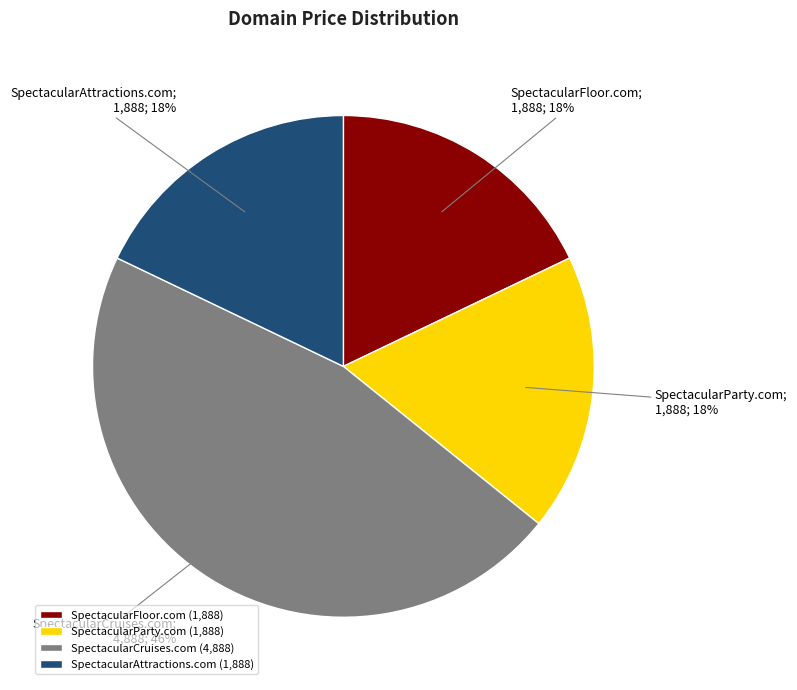

To the nearest percent, what portion does SpectacularFloor.com represent?

18%